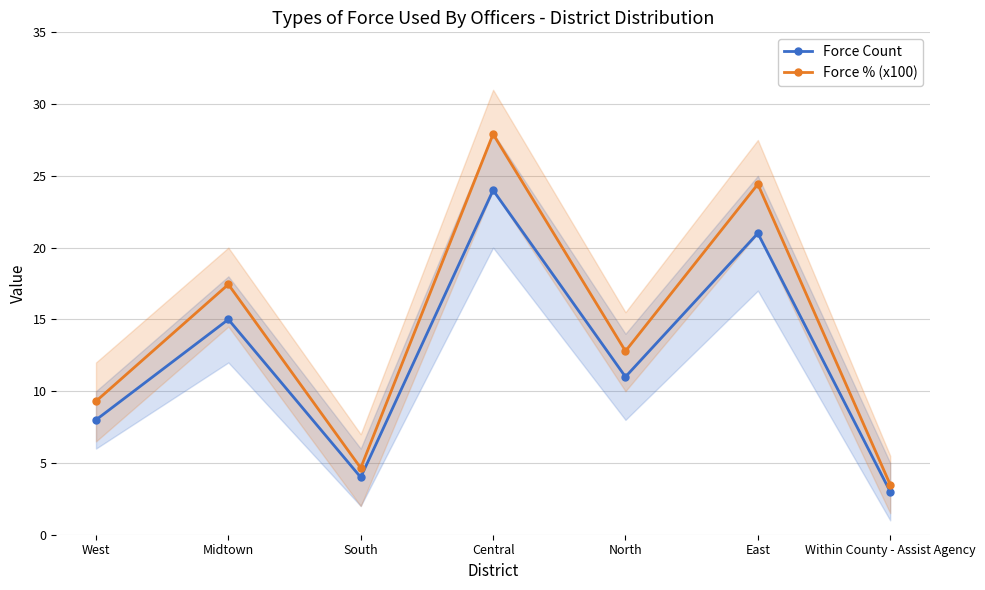

How many values in the Force Count series are below 11?

3